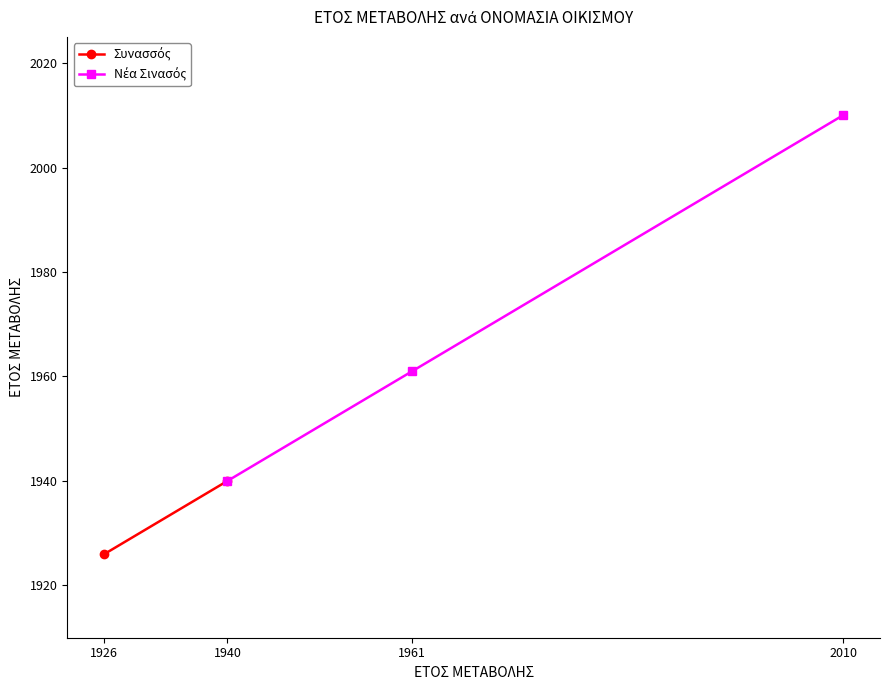

Between 1940 and 1961, which is larger?

1961